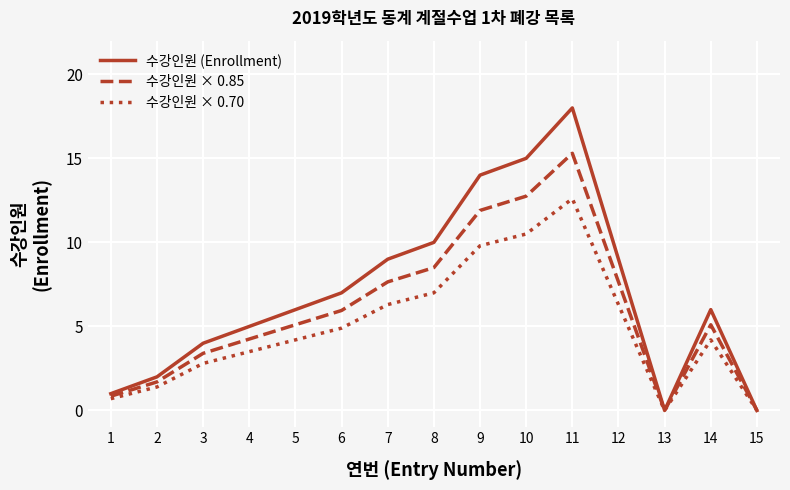

Between 3 and 7, which series saw the biggest shift?

수강인원 (Enrollment)